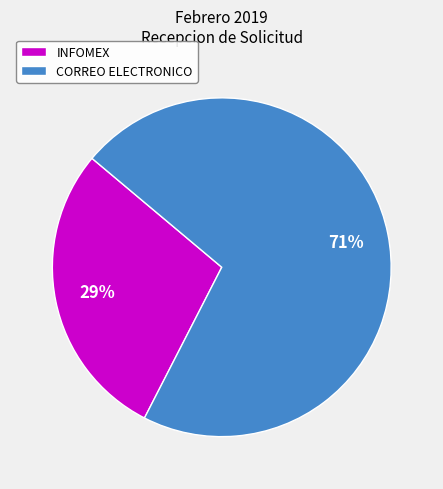

Which has a higher value, CORREO ELECTRONICO or INFOMEX?

CORREO ELECTRONICO